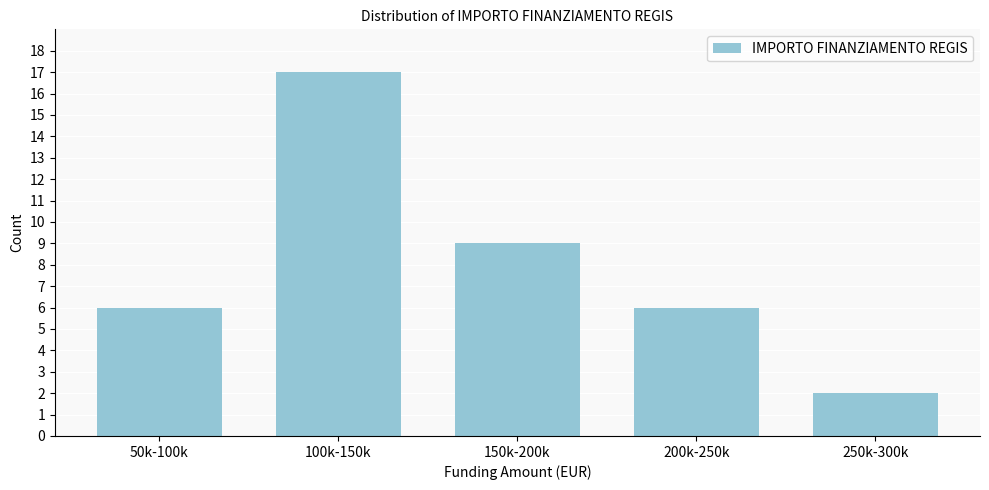

Reading left to right, transcribe all the data shown in this chart.

6	17	9	6	2